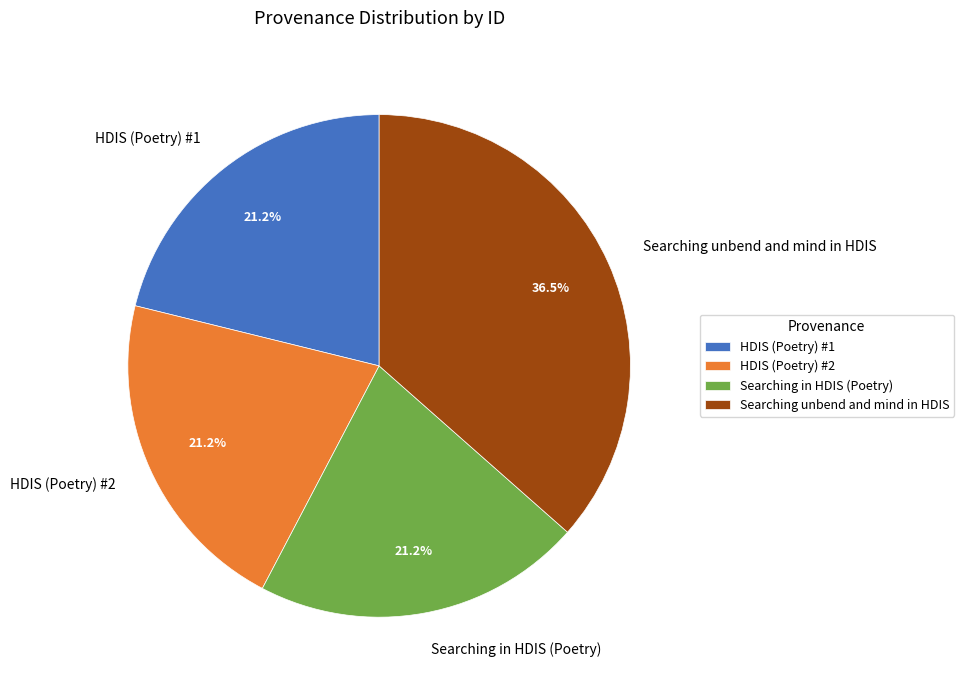

Approximately how many times larger is the value at Searching in HDIS (Poetry) compared to HDIS (Poetry) #2?

1.0